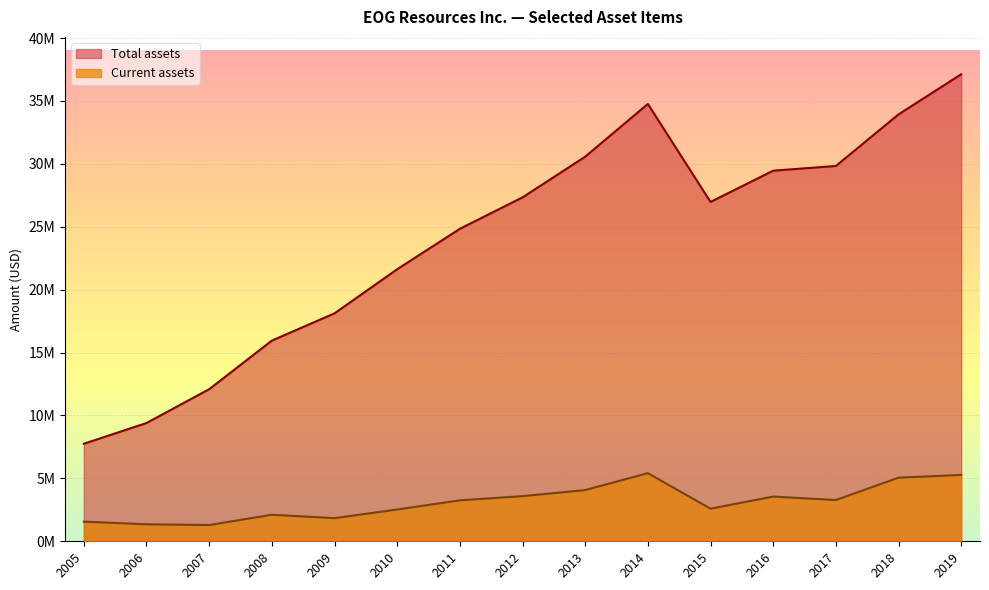

Which series has the widest spread of values?

Total assets